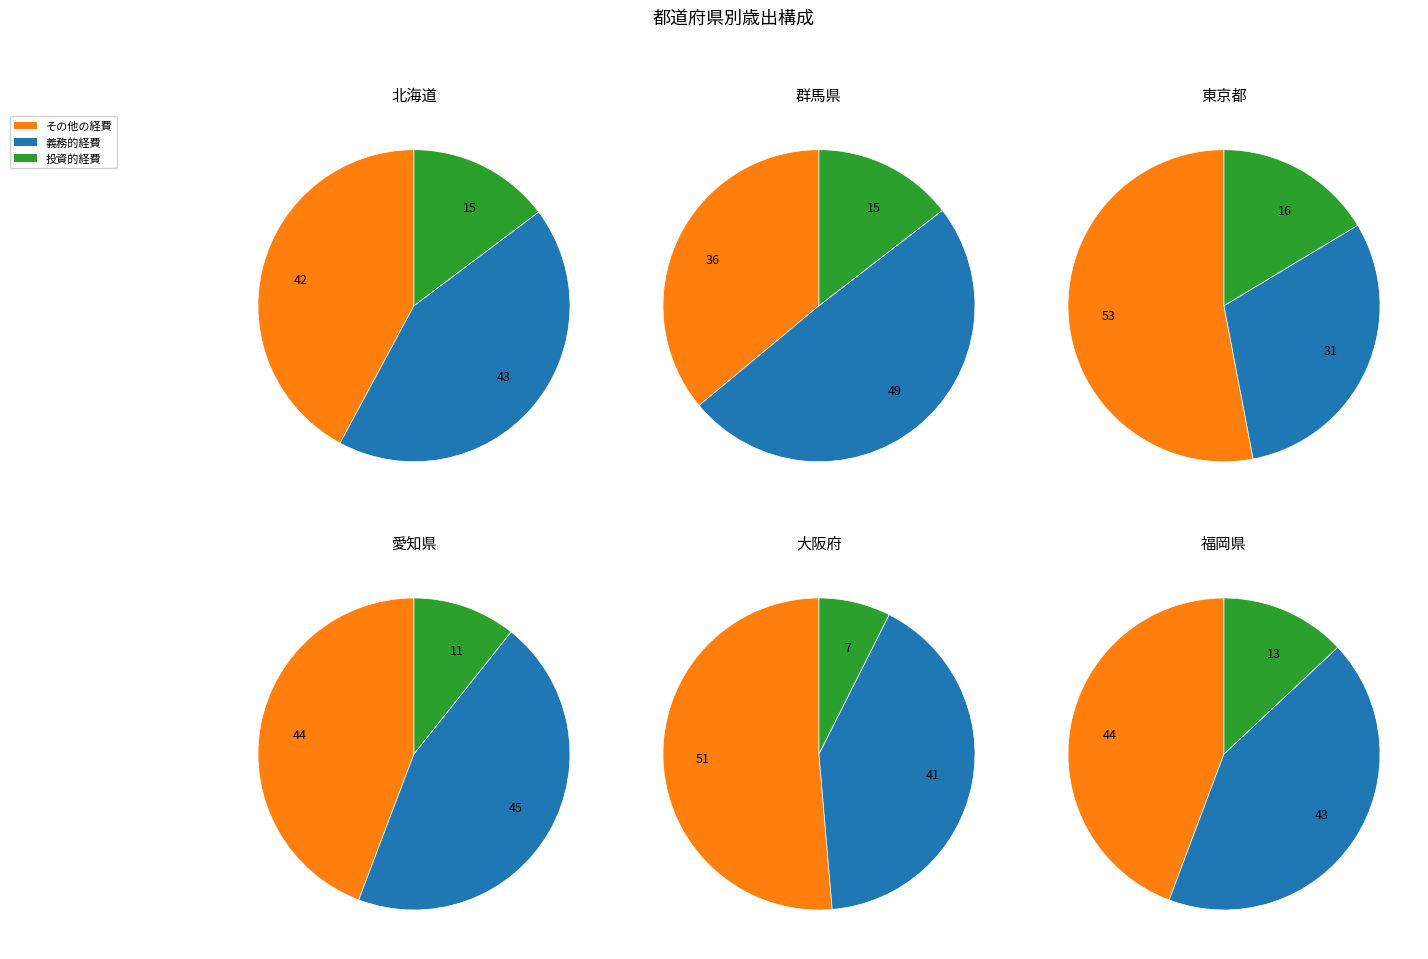

Does any single category account for the majority?

No